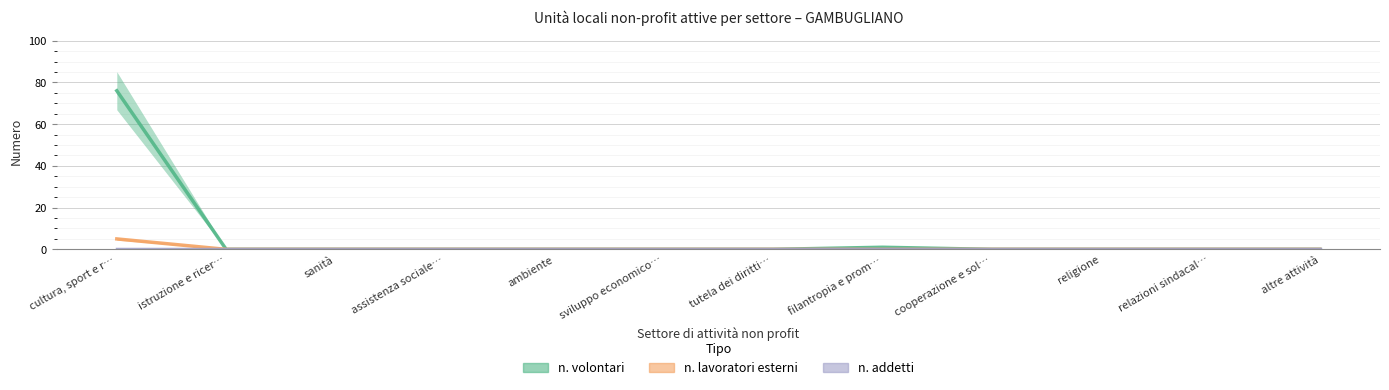

At which category is the sum across all series the highest?

cultura, sport e r…